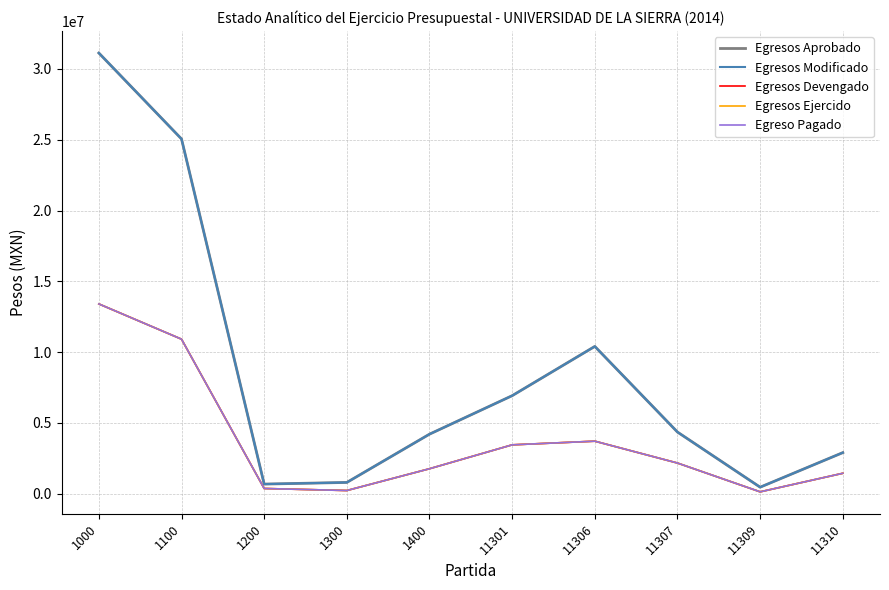

List the labels in order of Egresos Ejercido value, smallest first.

11309, 1300, 1200, 11310, 1400, 11307, 11301, 11306, 1100, 1000